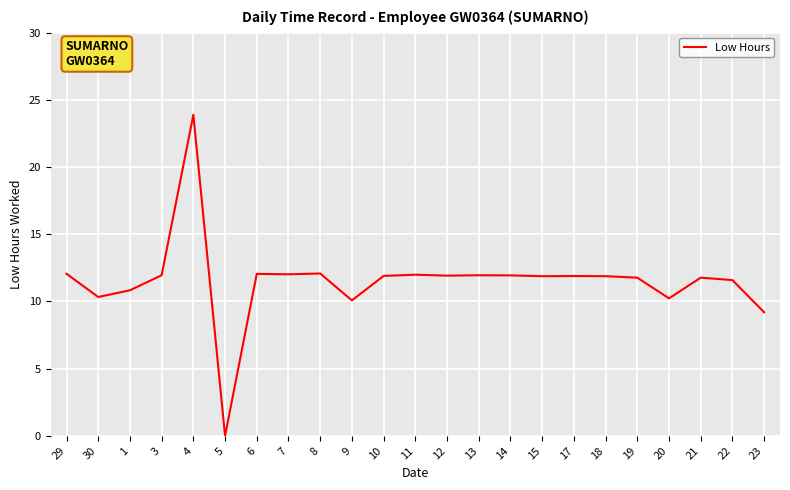

What is the greatest value displayed?

23.9